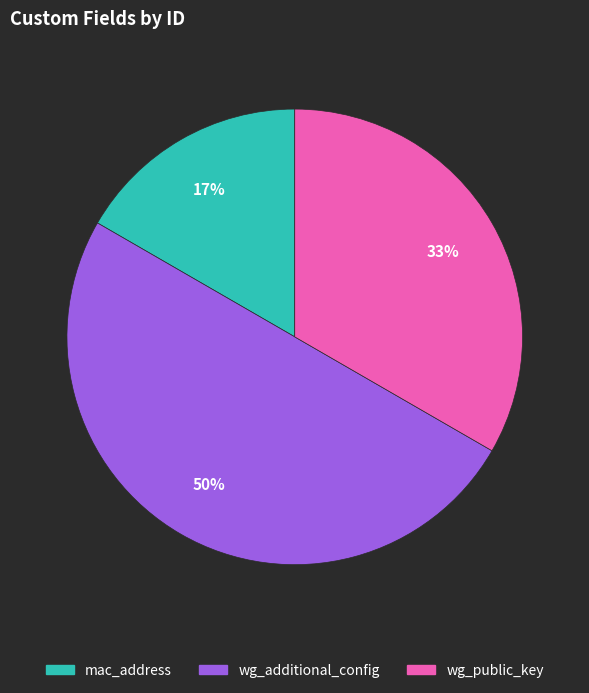

Is it true that wg_additional_config is 50% of the pie?

True